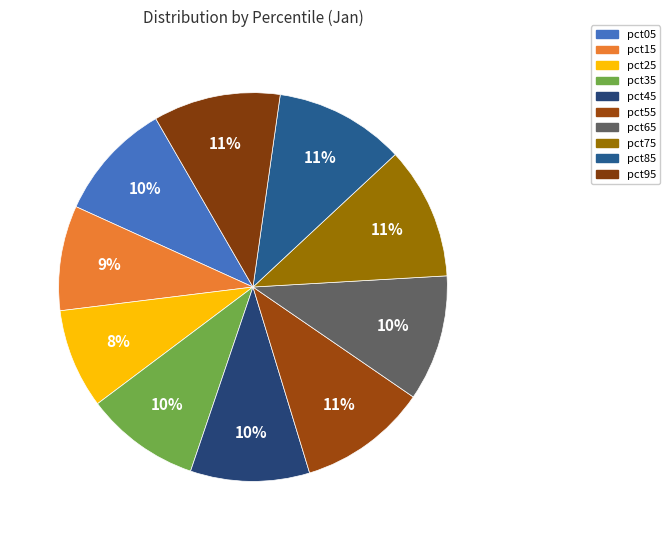

What portion of the pie excludes pct95?

89.4%